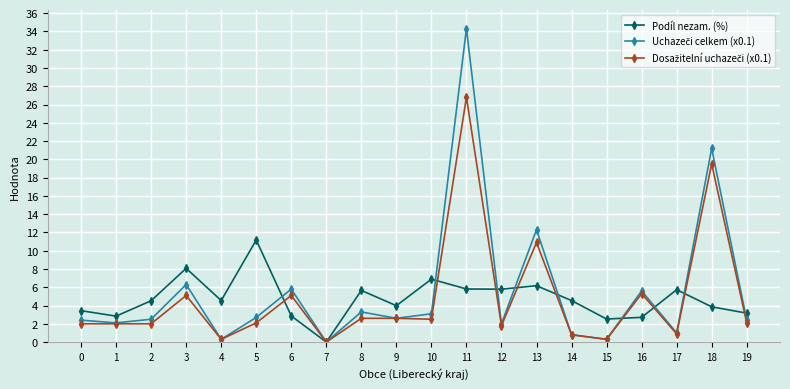

Is it true that Podíl nezam. (%) equals 4.0 at 9?

True